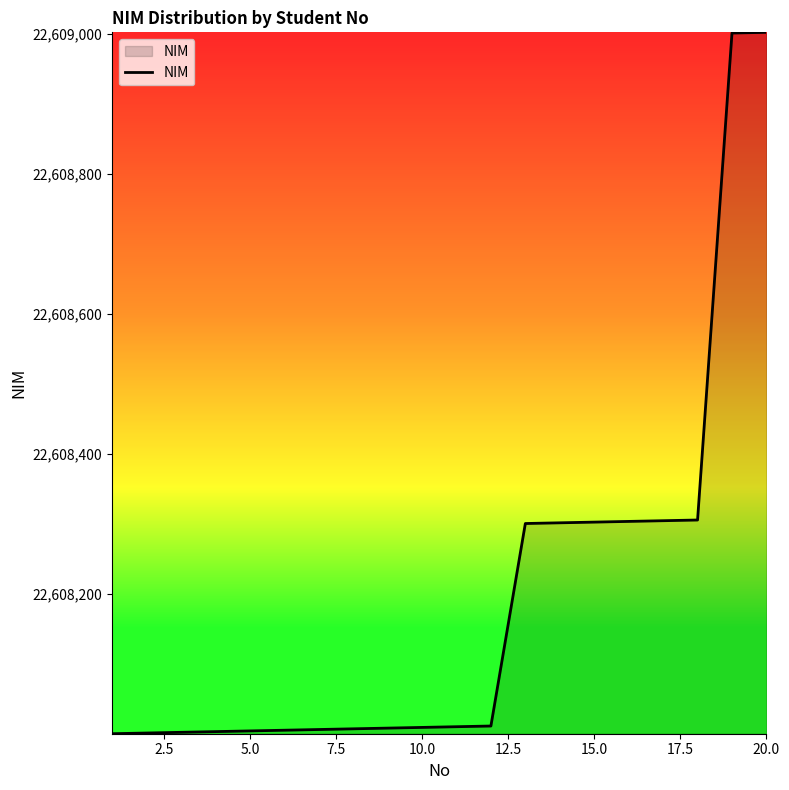

Does the chart display data point markers on the line(s)?

No